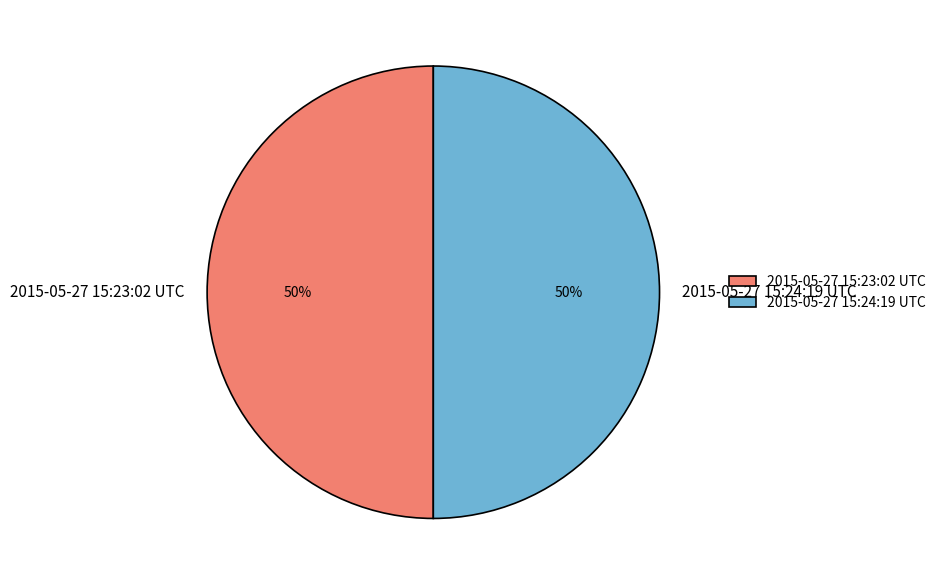

Approximately how many times larger is the value at 2015-05-27 15:24:19 UTC compared to 2015-05-27 15:23:02 UTC?

1.0